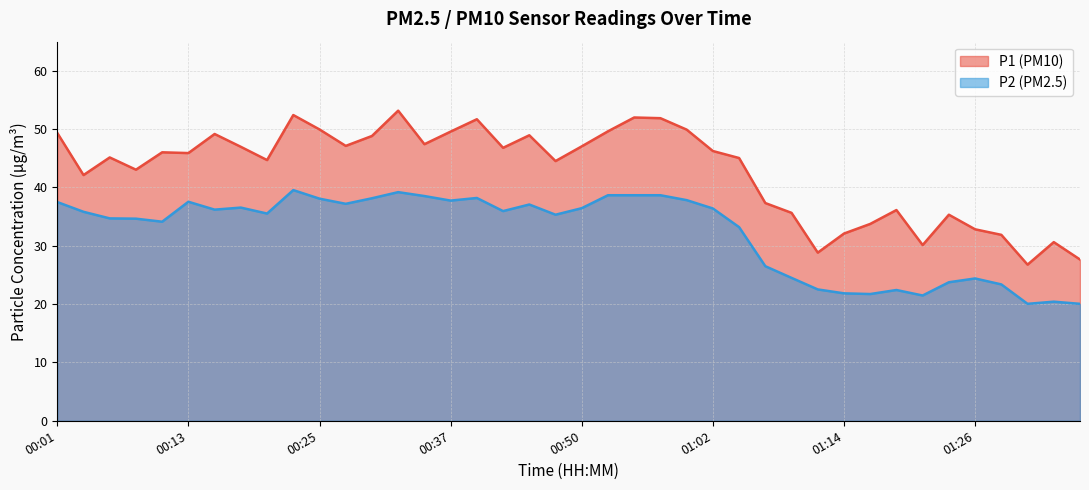

What is the lowest value of the P2 series?

20.1